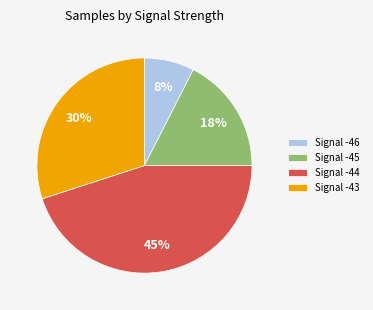

What percentage is the Signal -45 slice, to the nearest percent?

18%